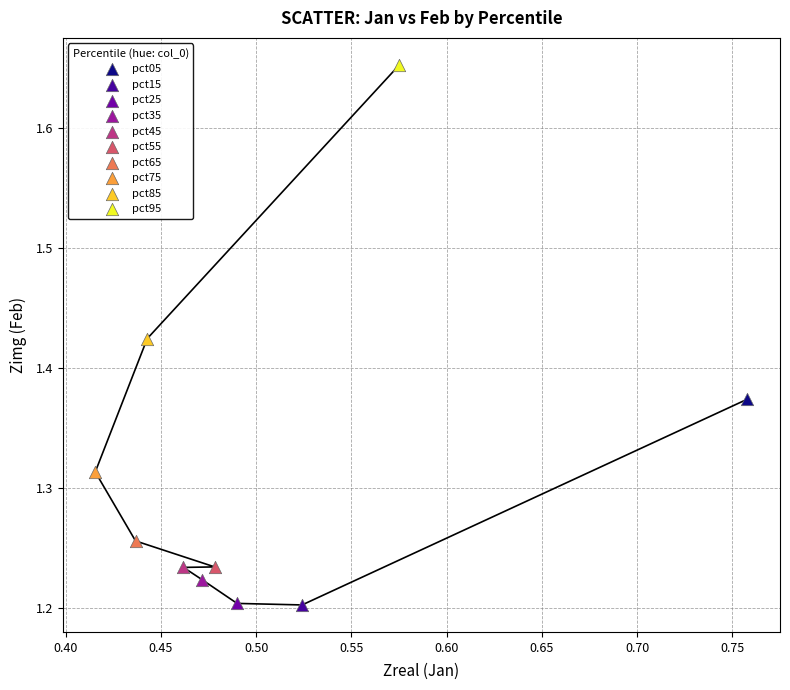

What are all the series names shown in the legend?

pct05, pct15, pct25, pct35, pct45, pct55, pct65, pct75, pct85, pct95